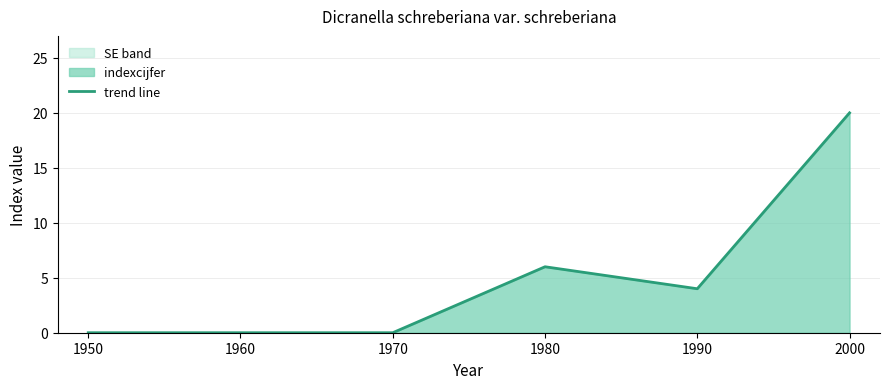

How many interior local valleys (lower than both neighbors) does the data have?

1